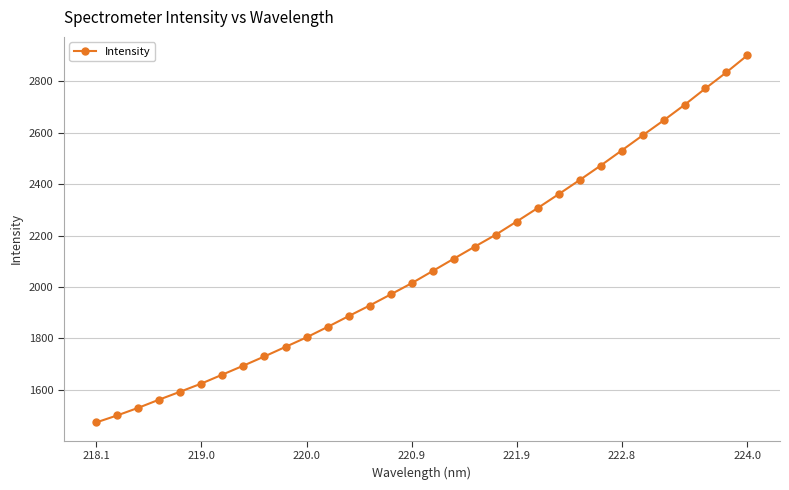

What is the average value?

2090.9